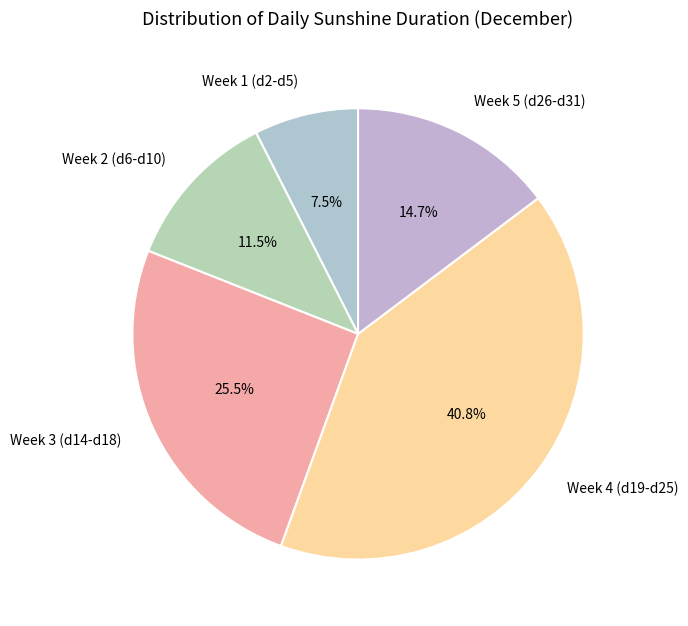

Is the sum of Week 2 (d6-d10) and Week 4 (d19-d25) greater than half?

Yes